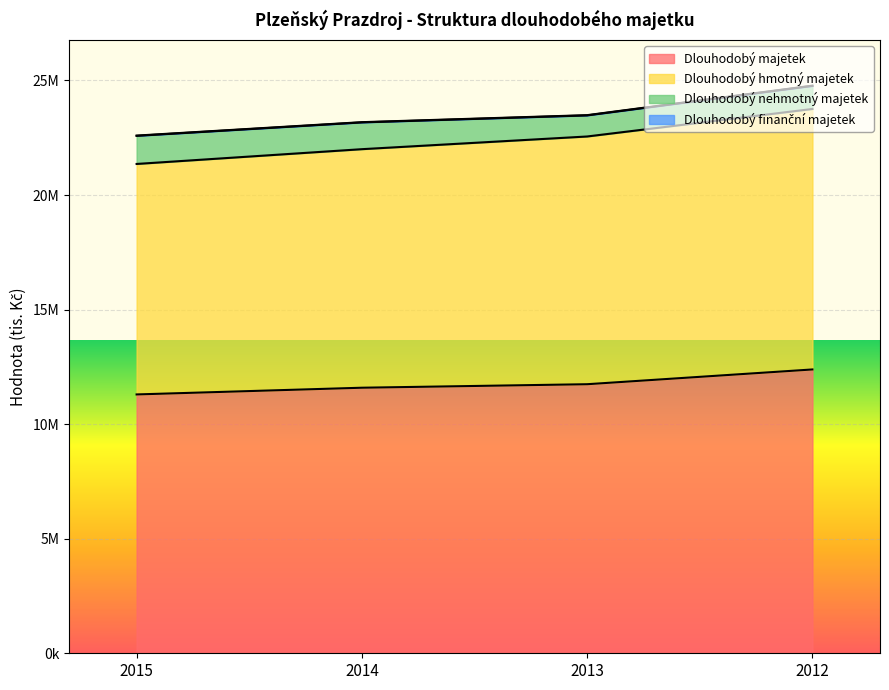

How many values in the Dlouhodobý majetek series exceed 11743000?

1